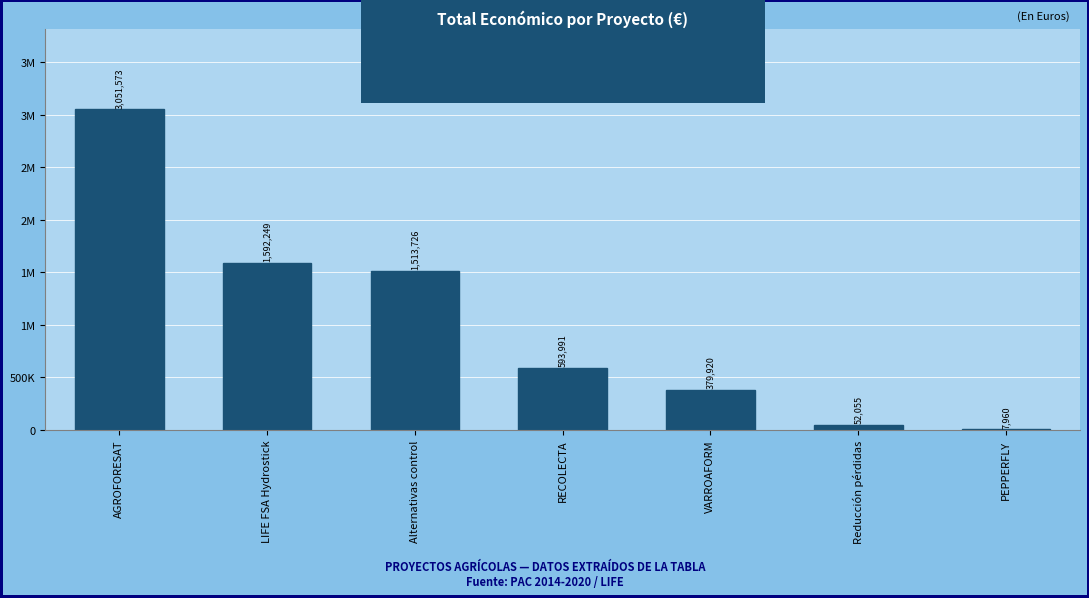

Is it true that the value at AGROFORESAT is 3051573?

True